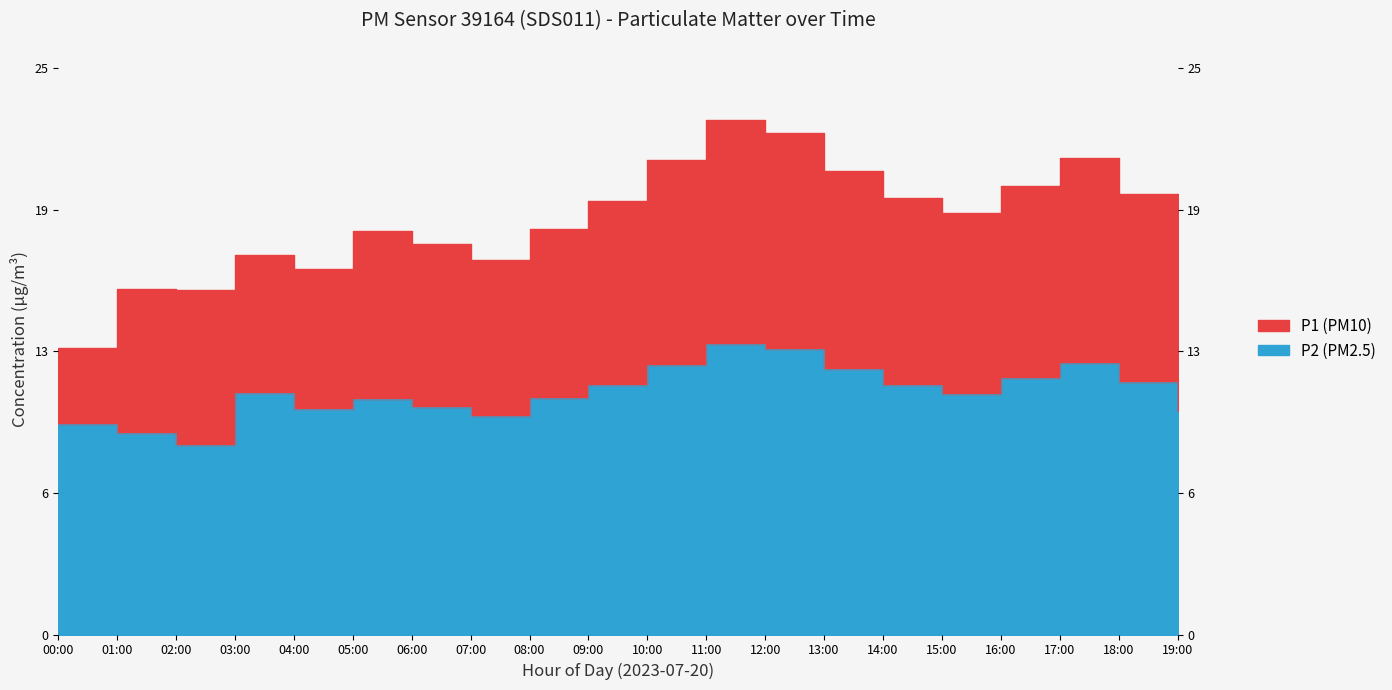

How many lines are shown in the chart?

2